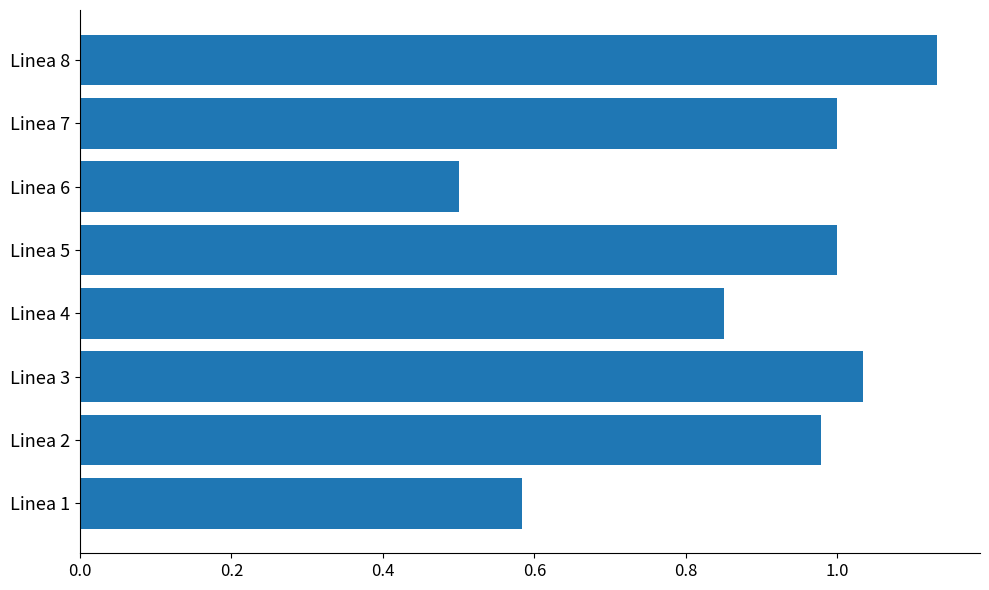

True or false: the data shows 0.9 at Linea 1.

False